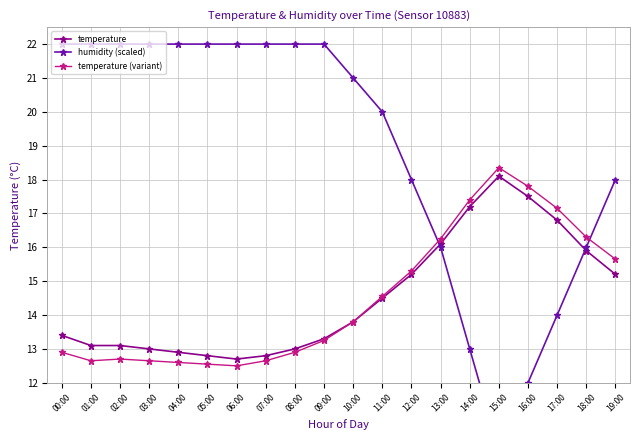

Does the chart display data point markers on the line(s)?

Yes